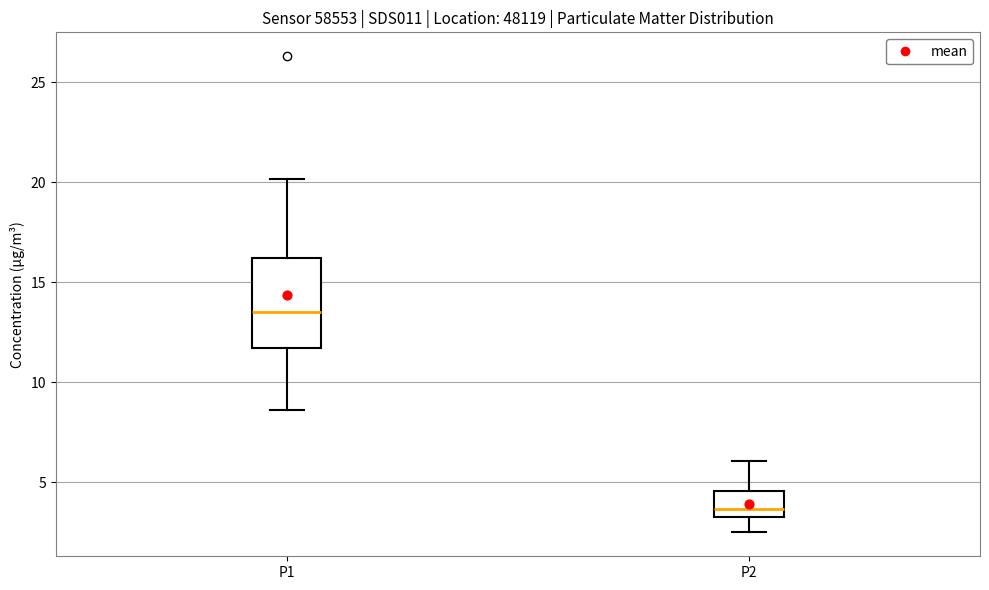

Reading left to right, transcribe this box plot: for each box, give where its median line is, the range the box spans, and where its two whiskers end, as read against the y-axis. The values are not printed on the chart, so give them approximately, as read against the axis.

P1: median 13.5, box 11.5 to 16.0, whiskers 8.5 to 20.0
P2: median 3.5 (just above the box's lower edge), box 3.5 to 4.5, whiskers 2.5 to 6.0